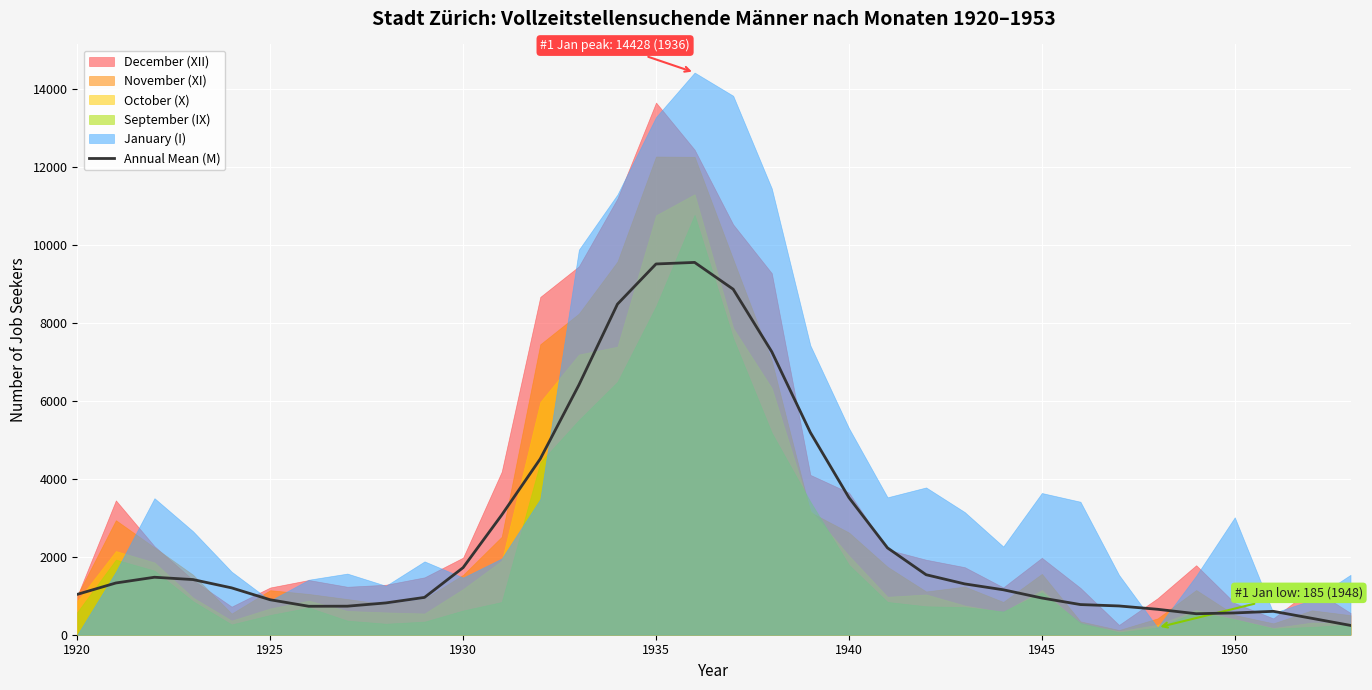

What is the difference between the maximum and minimum values?

9316.4